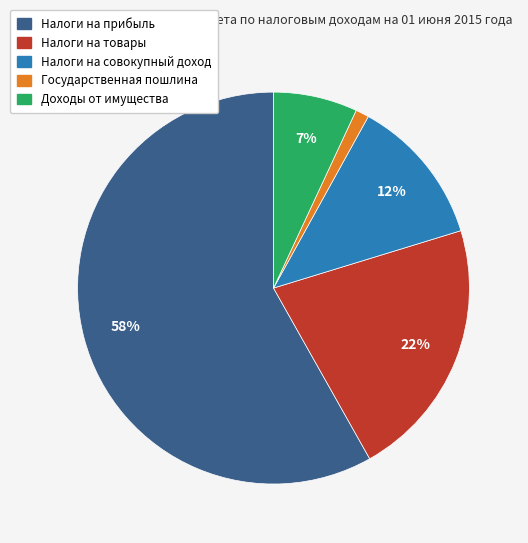

Between Государственная пошлина and Налоги на совокупный доход, which is larger?

Налоги на совокупный доход